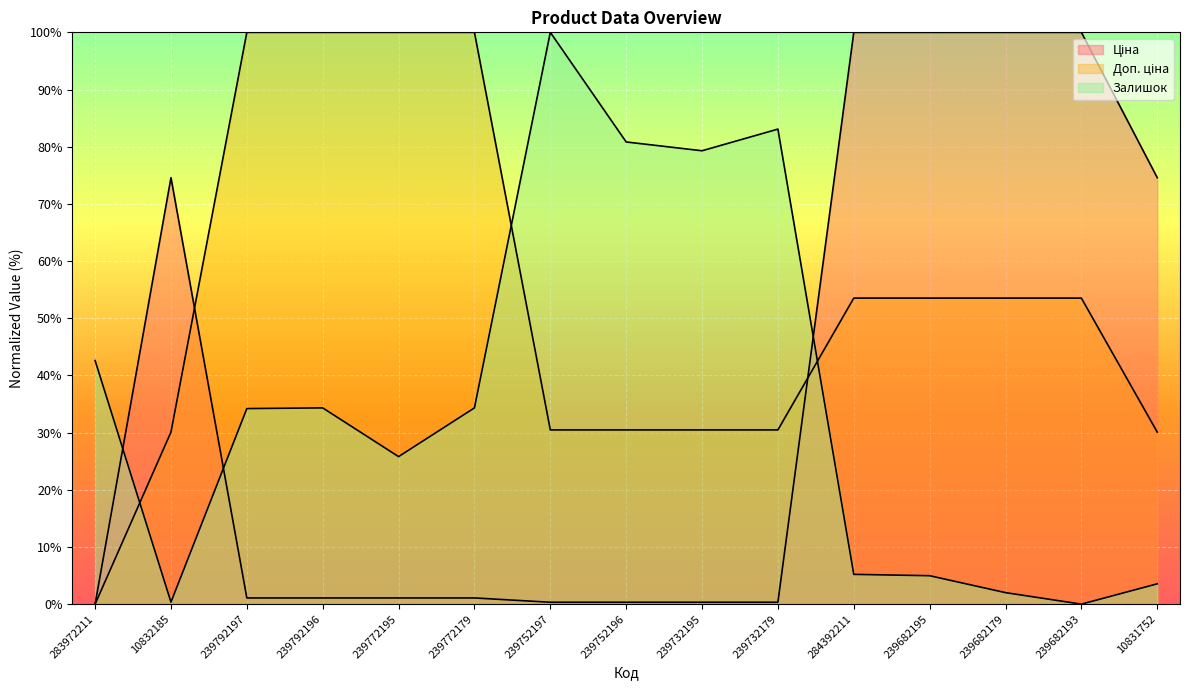

Reading left to right, what are all the values shown in this chart?

Ціна: 0.0	74.6	1.1	1.1	1.1	1.1	0.3	0.3	0.3	0.3	100.0	100.0	100.0	100.0	74.6
Доп. ціна: 0.0	30.1	100.0	100.0	100.0	100.0	30.5	30.5	30.5	30.5	53.5	53.5	53.5	53.5	30.1
Залишок: 42.6	0.4	34.2	34.3	25.8	34.3	100.0	80.8	79.3	83.1	5.2	5.0	2.0	0.0	3.6